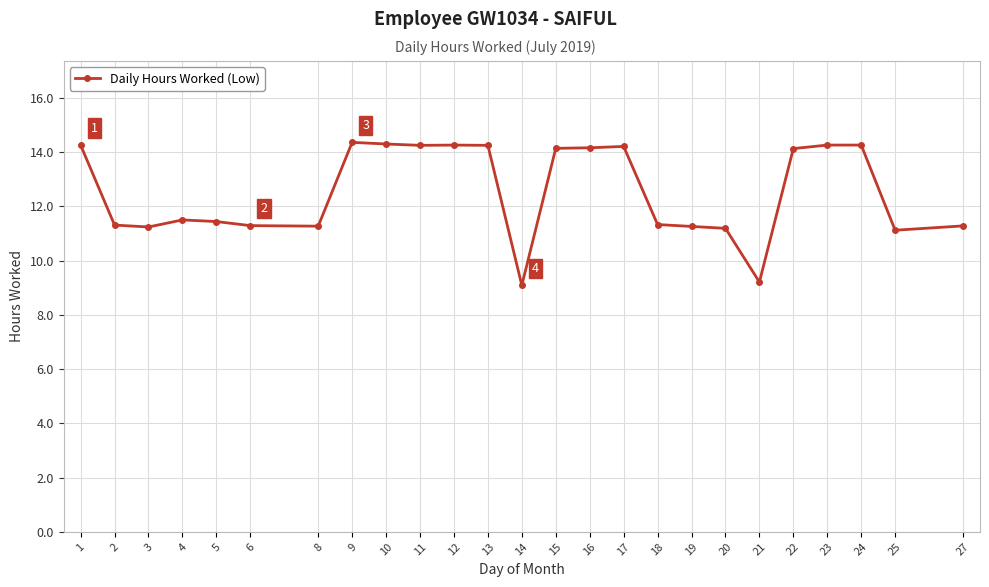

True or false: the data has more than 0 interior local peaks.

True